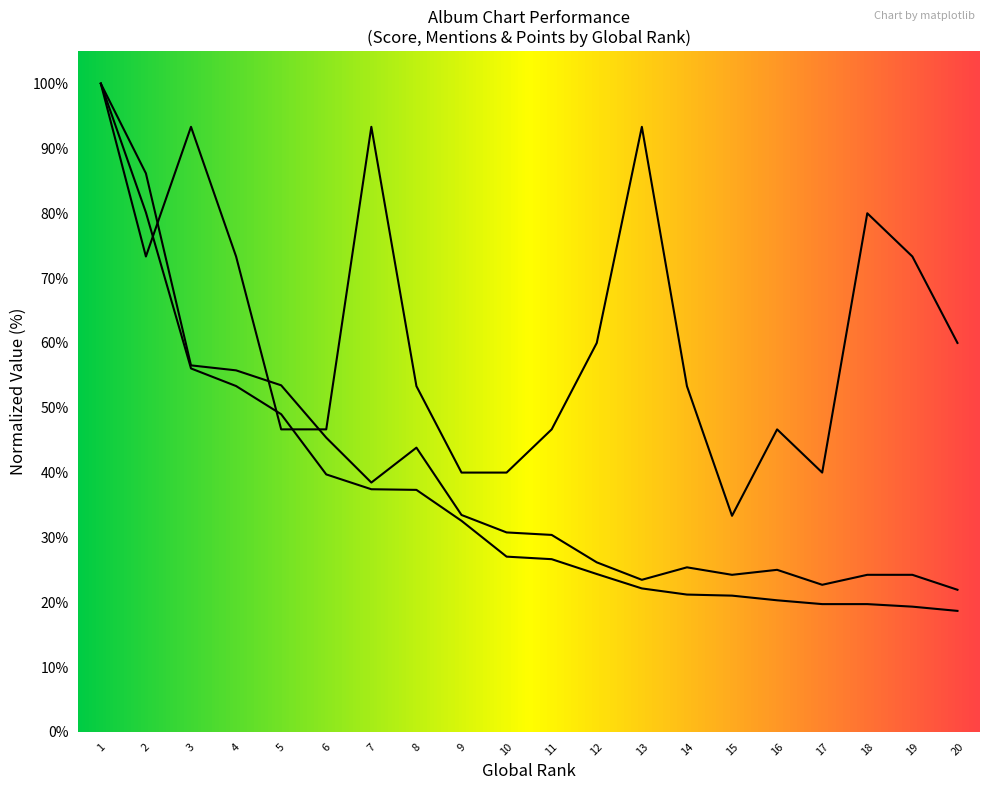

How many interior local valleys does the mentions series have?

4